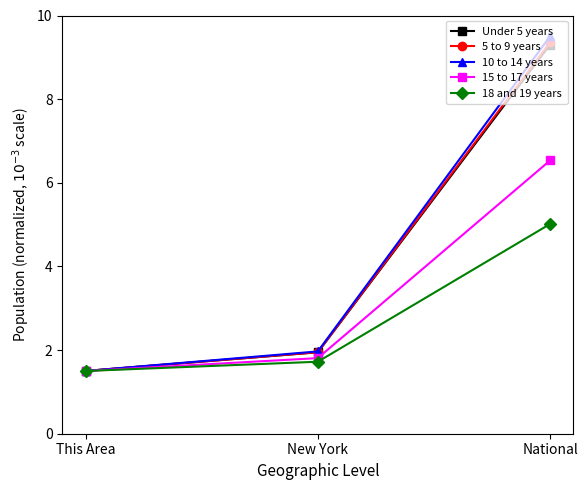

List the labels in order of Under 5 years value, smallest first.

This Area, New York, National